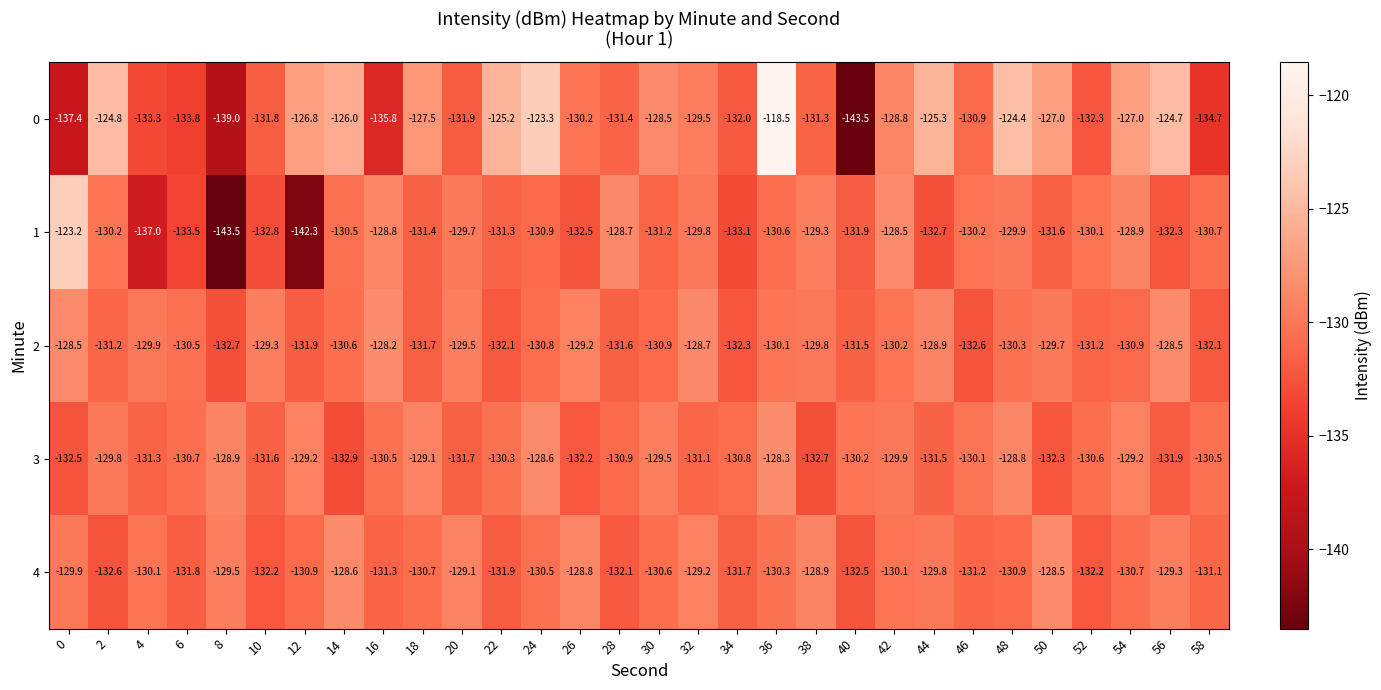

What is the sum of the 1 values at 4 and 42?

-265.5